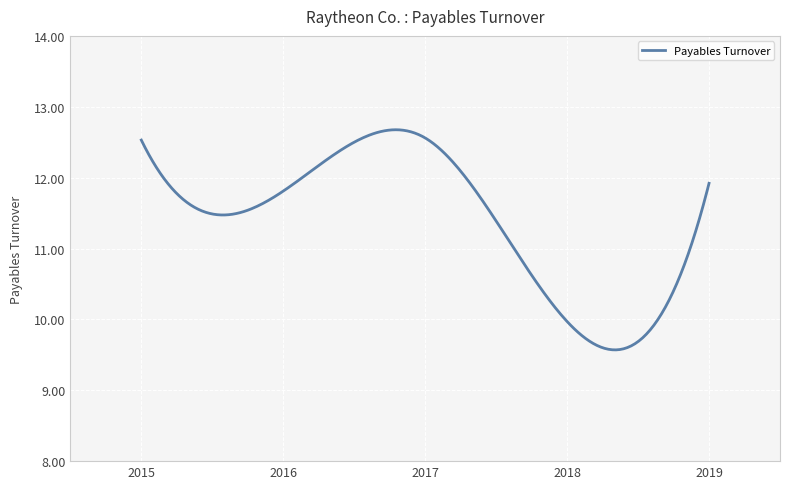

What is the difference between the maximum and minimum values?

3.1